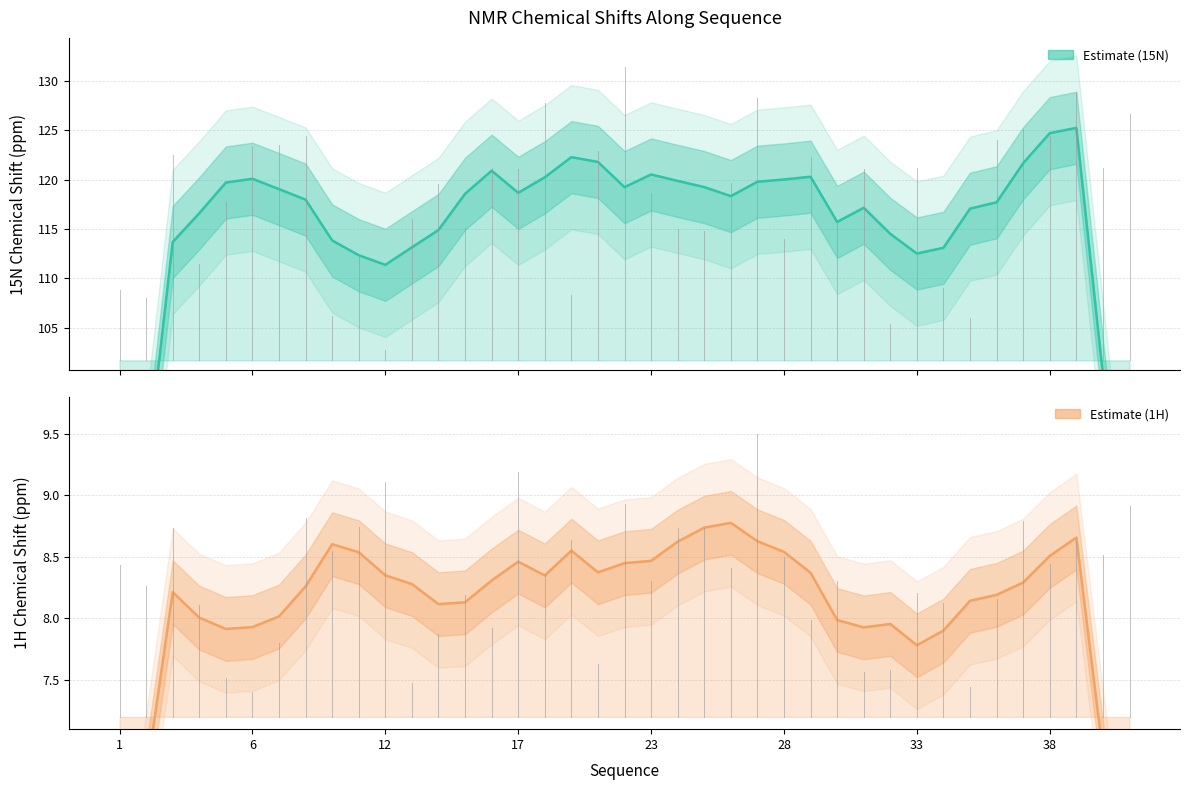

Read the Y_shift value at 18.

127.8